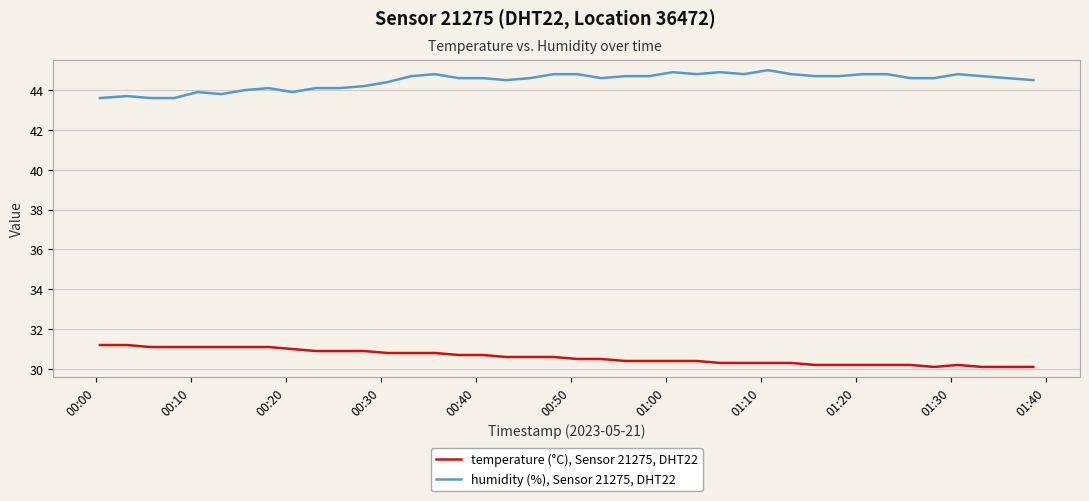

Which series has the largest total across all categories?

humidity (%), Sensor 21275, DHT22